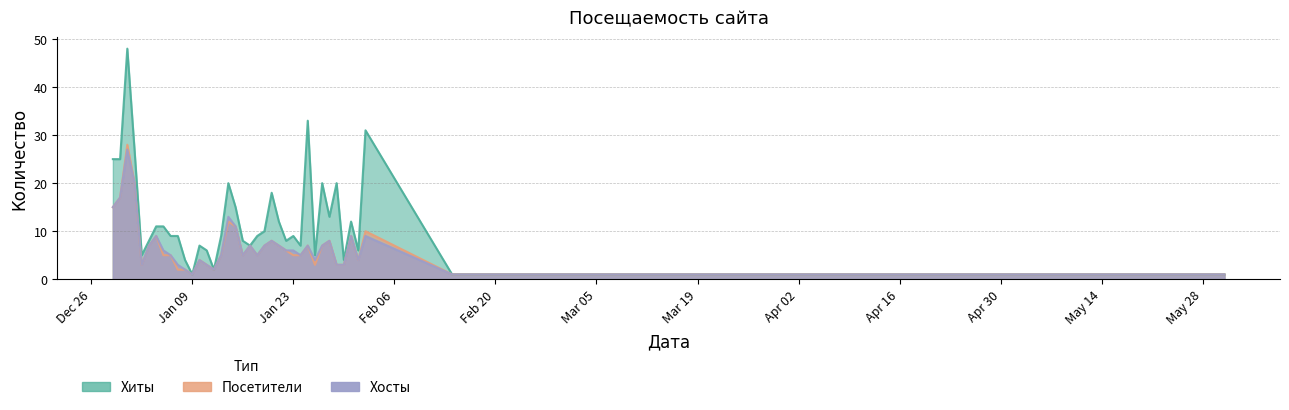

How many interior local valleys does the Посетители series have?

7